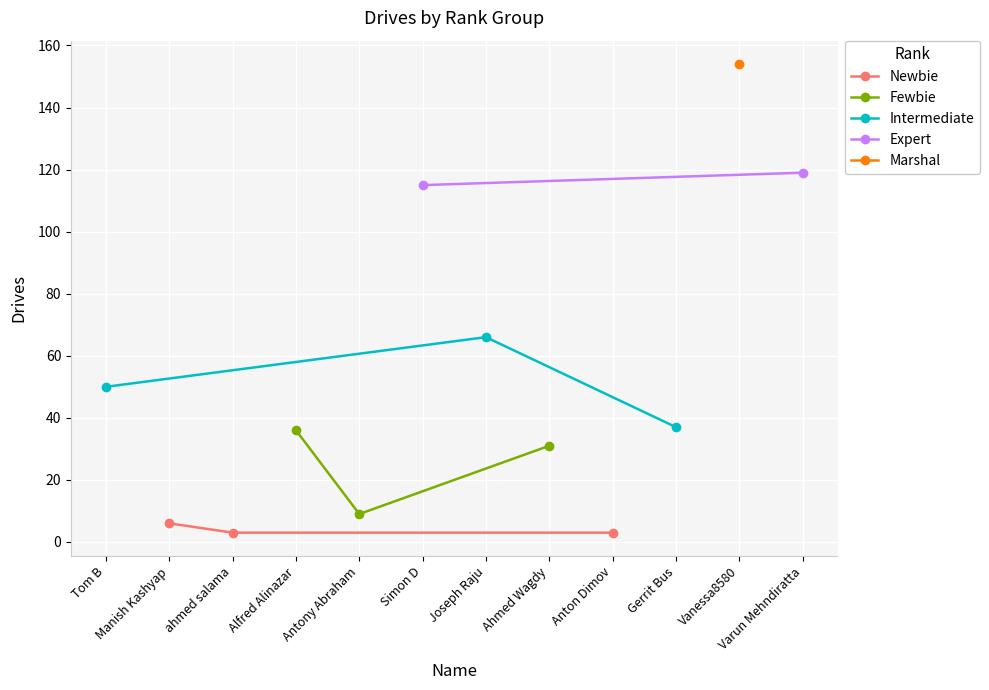

What is the value of the Newbie point at the 1st from the left?

6